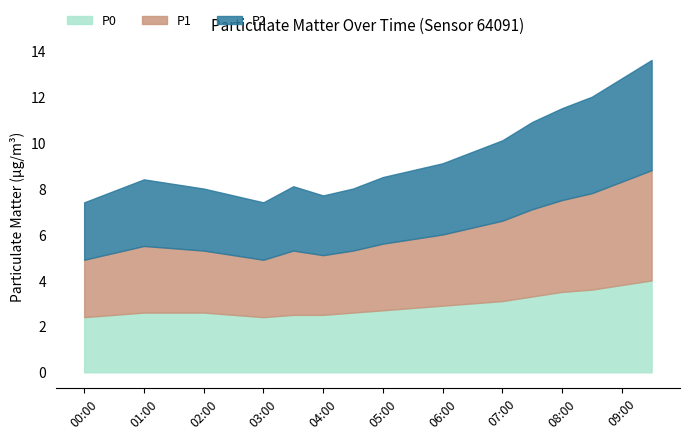

How many interior local peaks does the P1 series have?

2